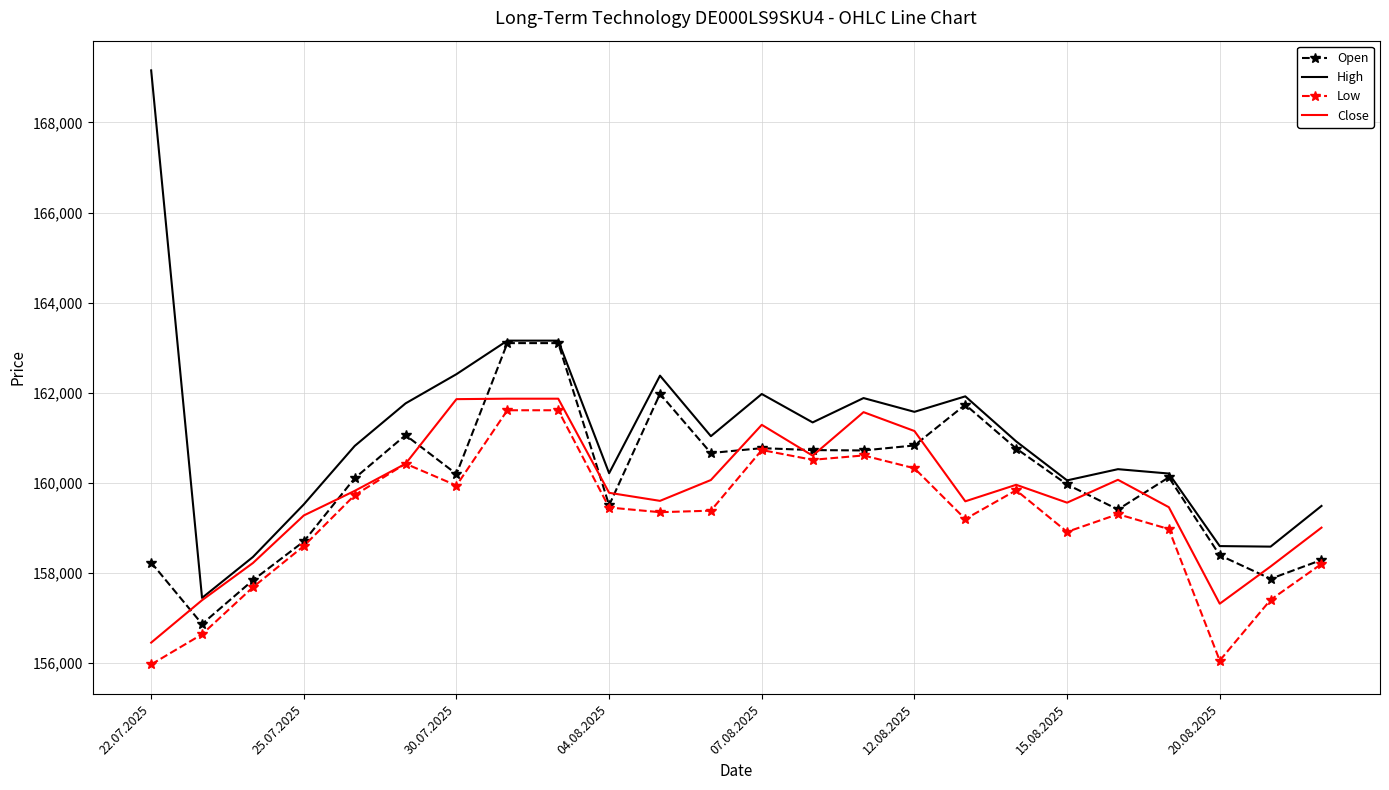

What is the maximum value shown in the chart?

169158